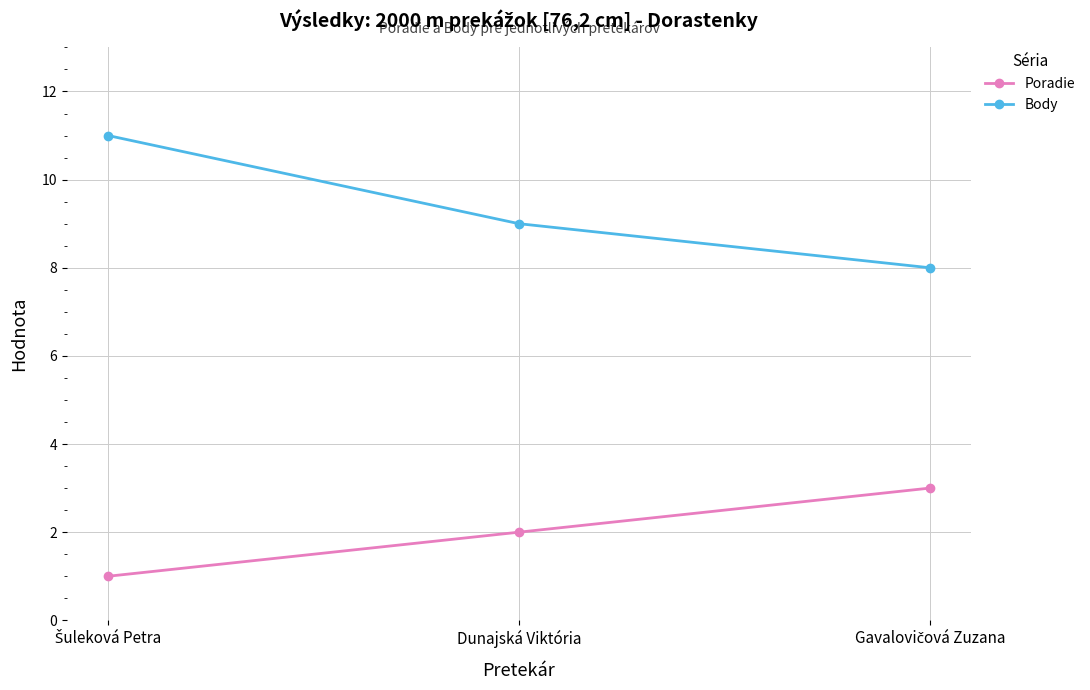

What is the maximum value for Body?

11